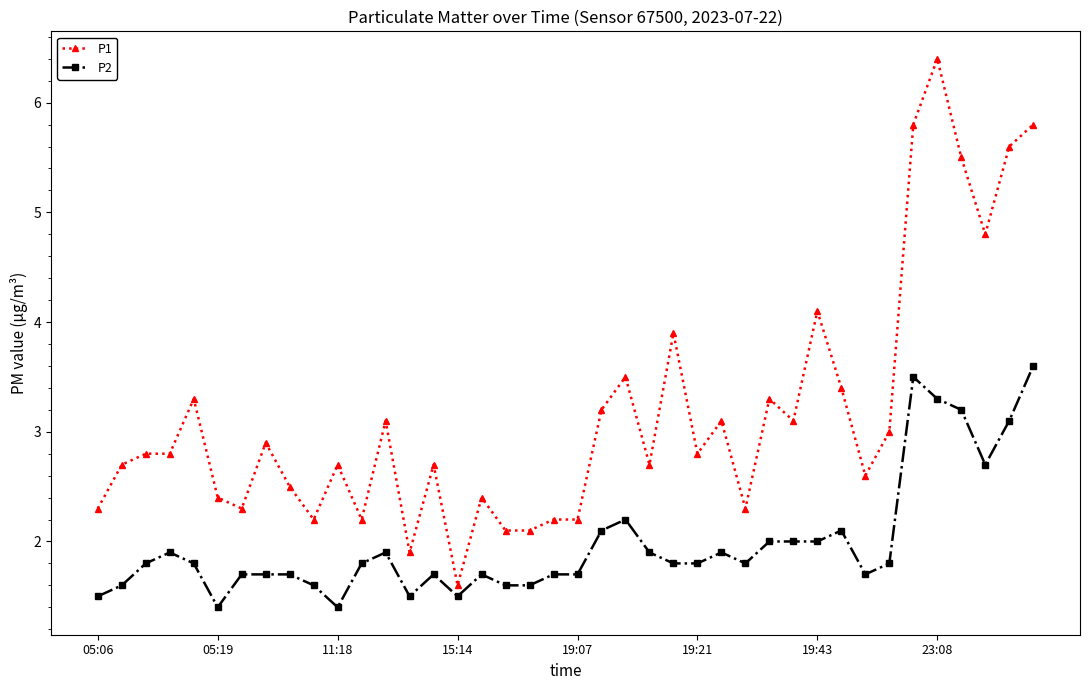

What is the value of the P1 point at the 26th from the left?

2.8